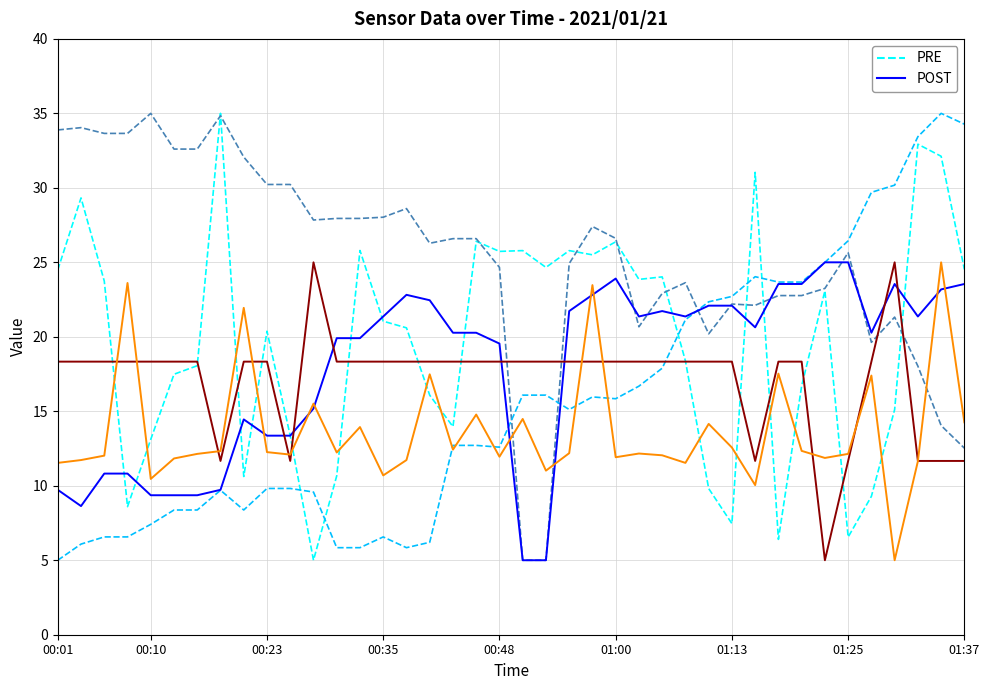

What is the smallest value displayed?

5.0